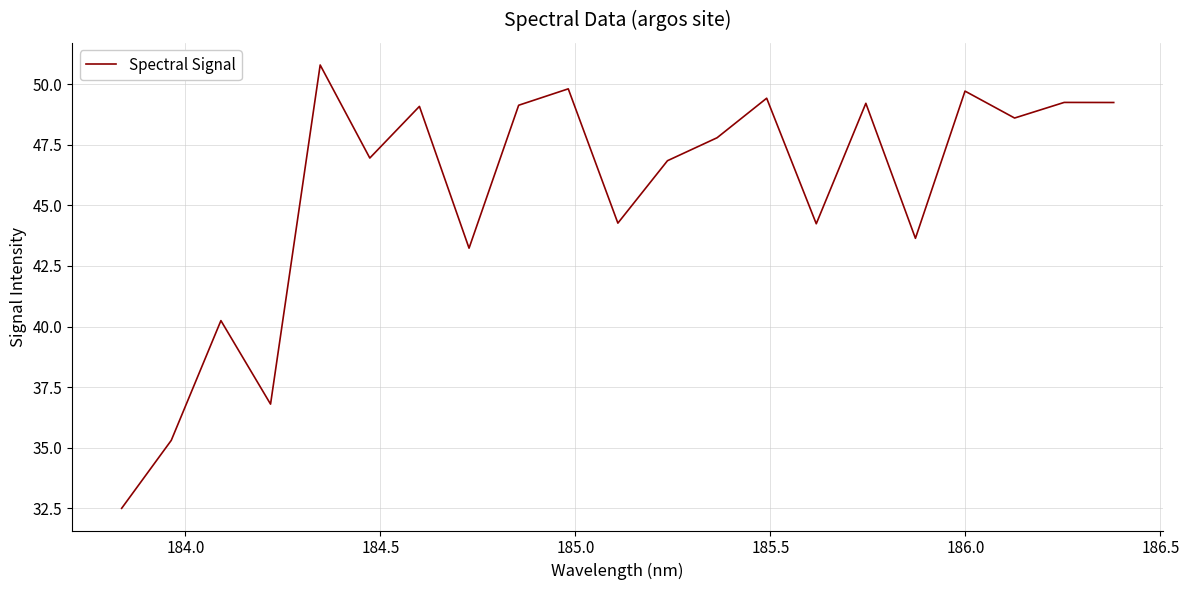

How many lines are shown in the chart?

1